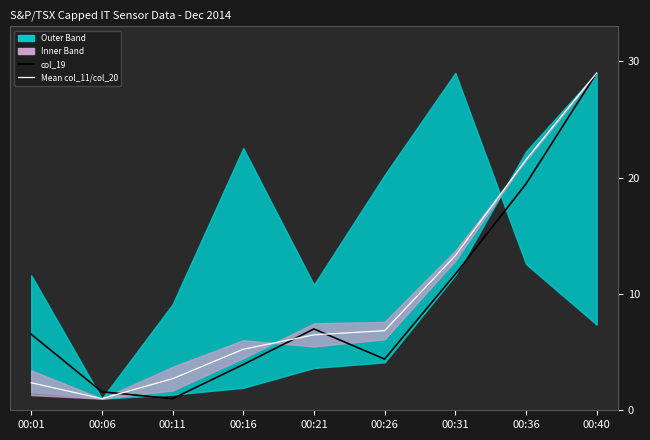

Count the number of categories in the chart.

9